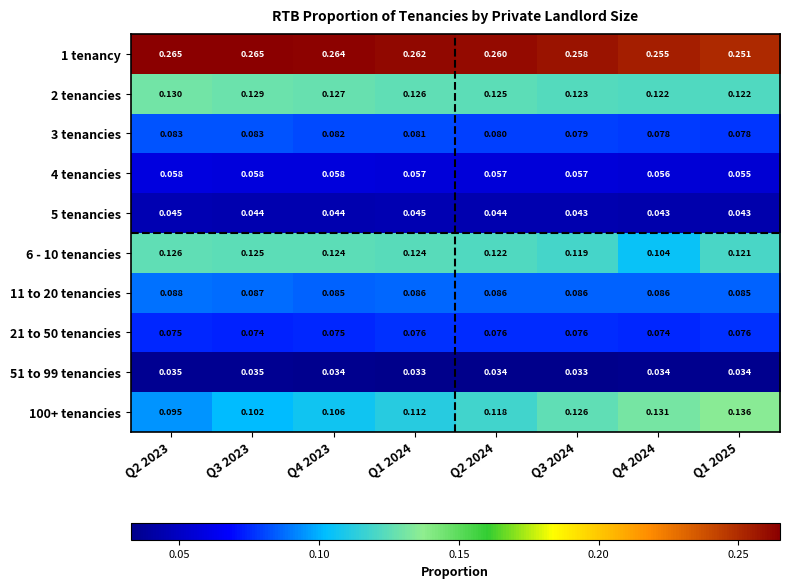

Is the value of 4 tenancies at Q2 2023 greater than the value of 21 to 50 tenancies at Q2 2023?

No